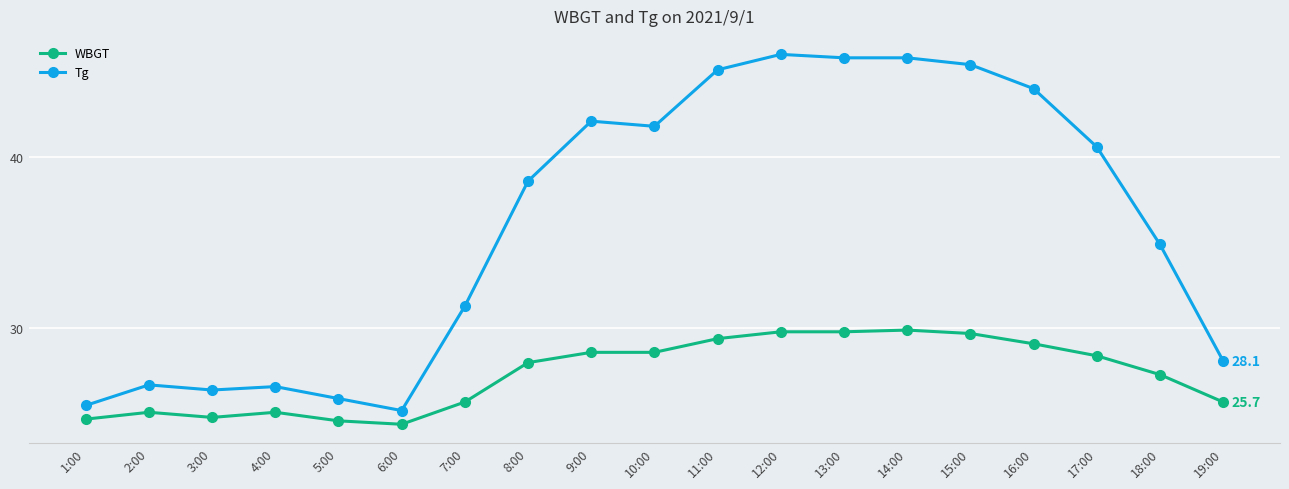

What is the total value across all series at 8:00?

66.6